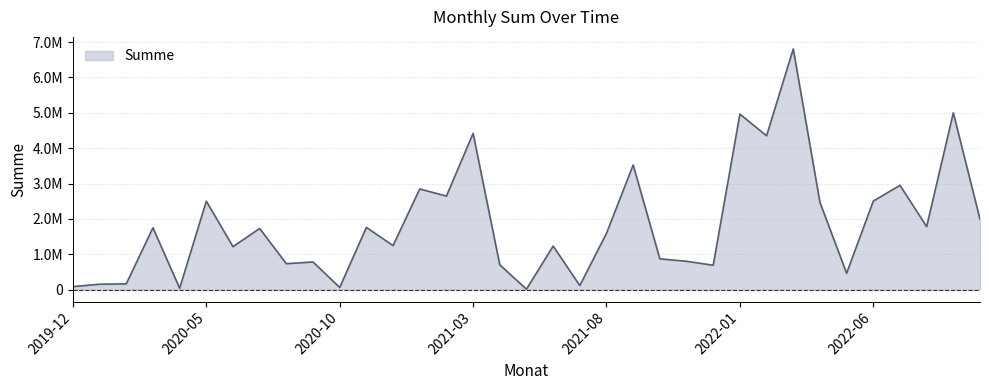

Is this an area chart (filled region under the line)?

Yes